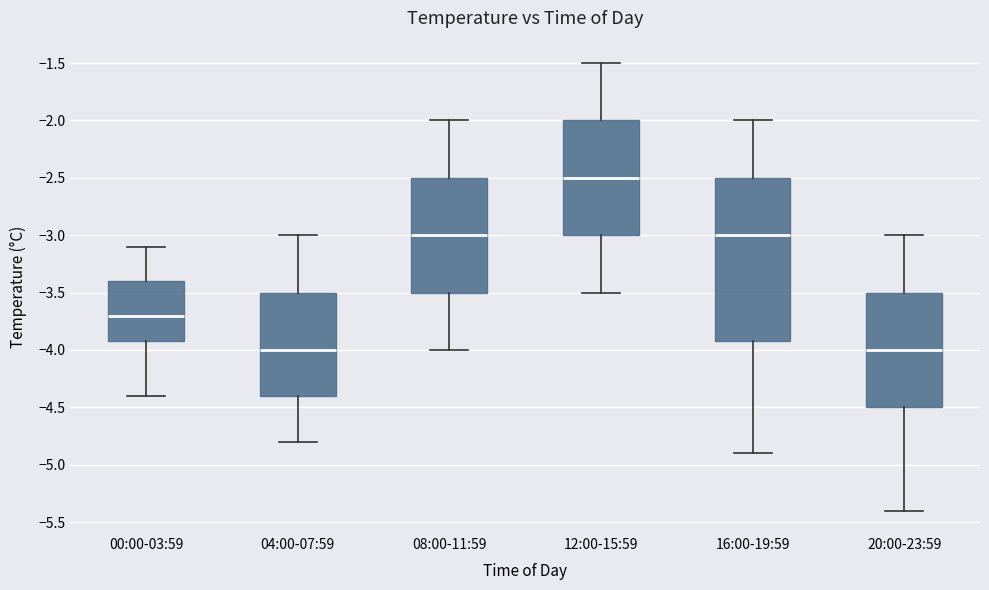

Reading left to right, transcribe this box plot: for each box, give where its median line is, the range the box spans, and where its two whiskers end, as read against the y-axis. The values are not printed on the chart, so give them approximately, as read against the axis.

00:00-03:59: median -3.7, box -3.9 to -3.4, whiskers -4.4 to -3.1
04:00-07:59: median -4.0, box -4.4 to -3.5, whiskers -4.8 to -3.0
08:00-11:59: median -3.0, box -3.5 to -2.5, whiskers -4.0 to -2.0
12:00-15:59: median -2.5, box -3.0 to -2.0, whiskers -3.5 to -1.5
16:00-19:59: median -3.0, box -3.9 to -2.5, whiskers -4.9 to -2.0
20:00-23:59: median -4.0, box -4.5 to -3.5, whiskers -5.4 to -3.0